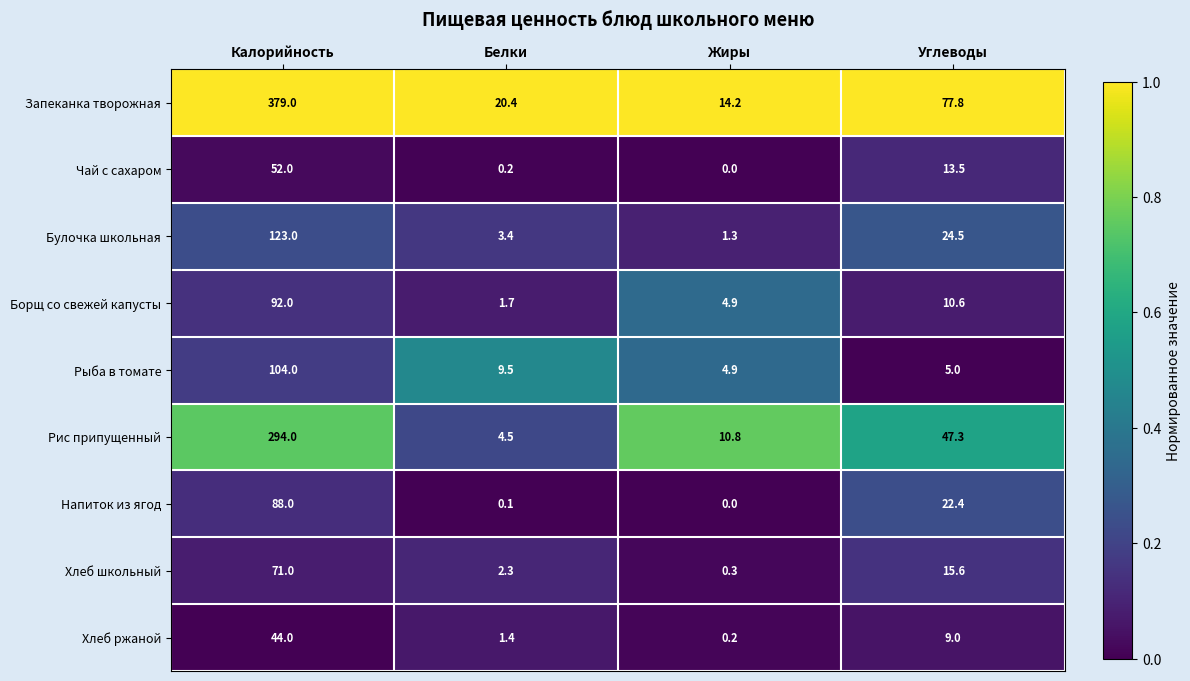

What is the difference between the maximum and minimum values in the Булочка школьная series?

121.7